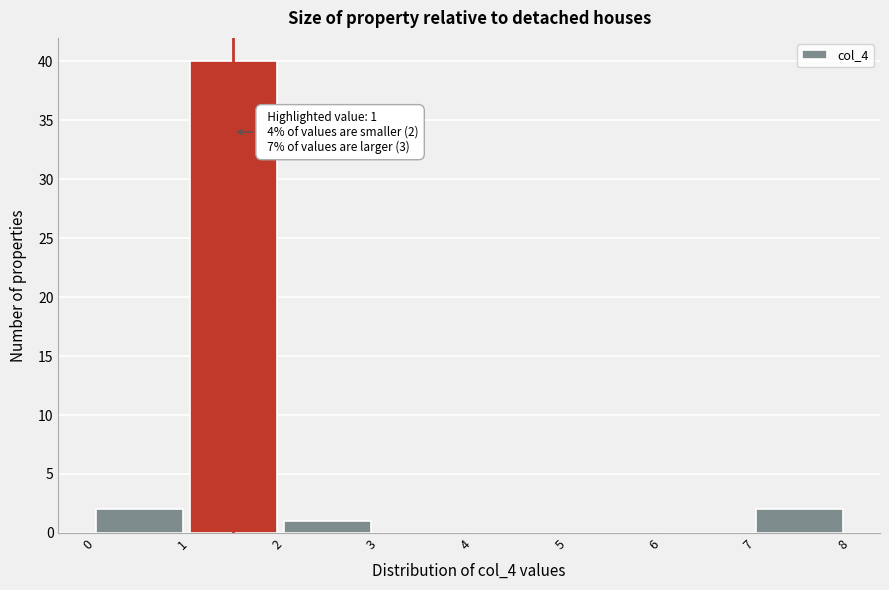

Over which range of the x-axis is the bar tallest?

1 to 2